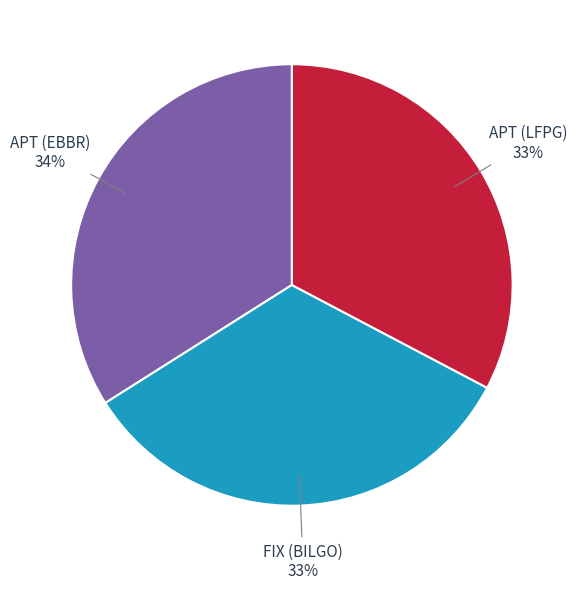

How many segments does this pie chart have?

3